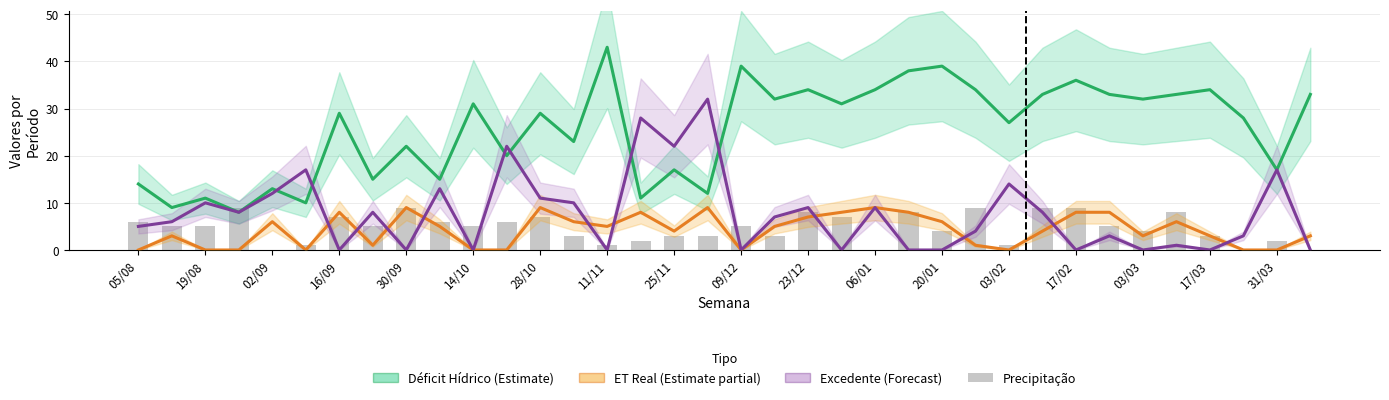

Reading left to right, transcribe all the data shown in this chart.

DeficitHidrico: 14	9	11	8	13	10	29	15	22	15	31	20	29	23	43	11	17	12	39	32	34	31	34	38	39	34	27	33	36	33	32	33	34	28	17	33
ETReal: 0	3	0	0	6	0	8	1	9	5	0	0	9	6	5	8	4	9	0	5	7	8	9	8	6	1	0	4	8	8	3	6	3	0	0	3
Excedente: 5	6	10	8	12	17	0	8	0	13	0	22	11	10	0	28	22	32	0	7	9	0	9	0	0	4	14	8	0	3	0	1	0	3	17	0
Precipitacao: 6	5	5	9	0	1	7	5	9	6	5	6	7	3	1	2	3	3	5	3	8	7	0	8	4	9	1	9	9	5	4	8	3	0	2	0